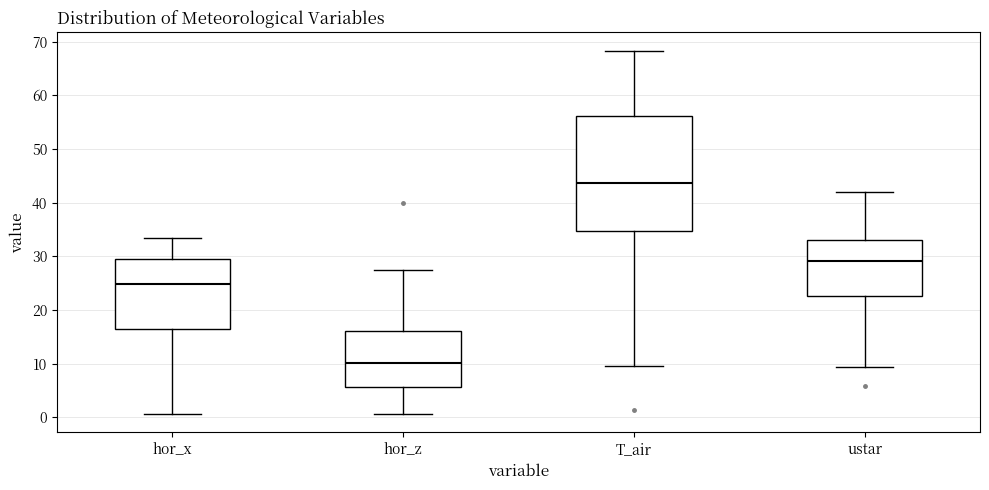

Comparing the boxes themselves (not the whiskers), which one is the tallest?

T_air